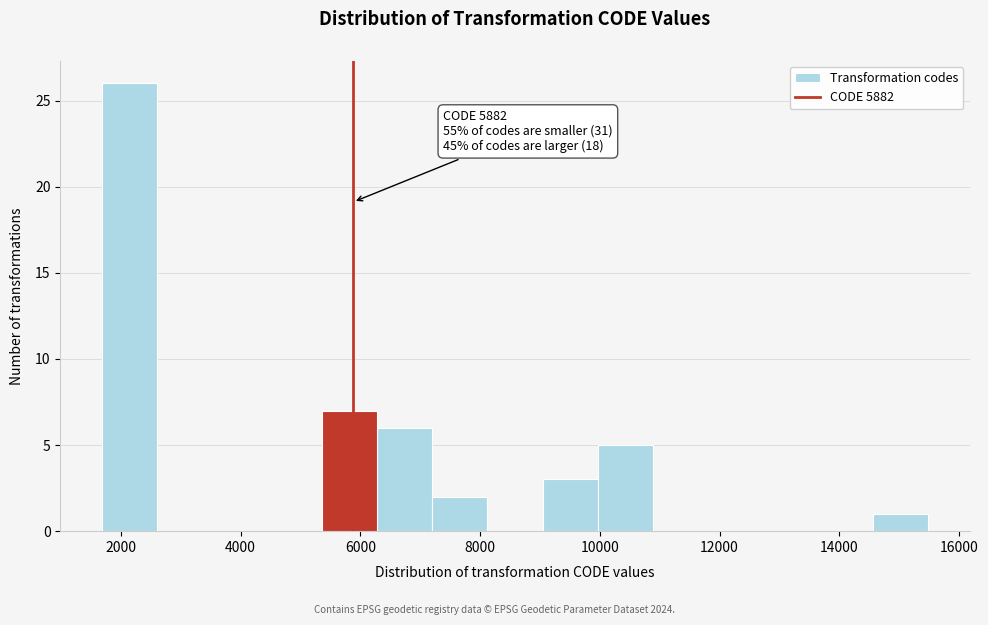

Over which range of the x-axis is the bar tallest?

1600 to 2600